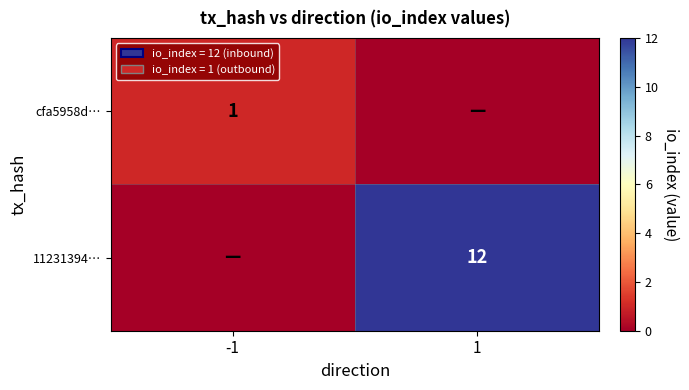

Is it true that cfa5958d… equals 0 at -1?

False